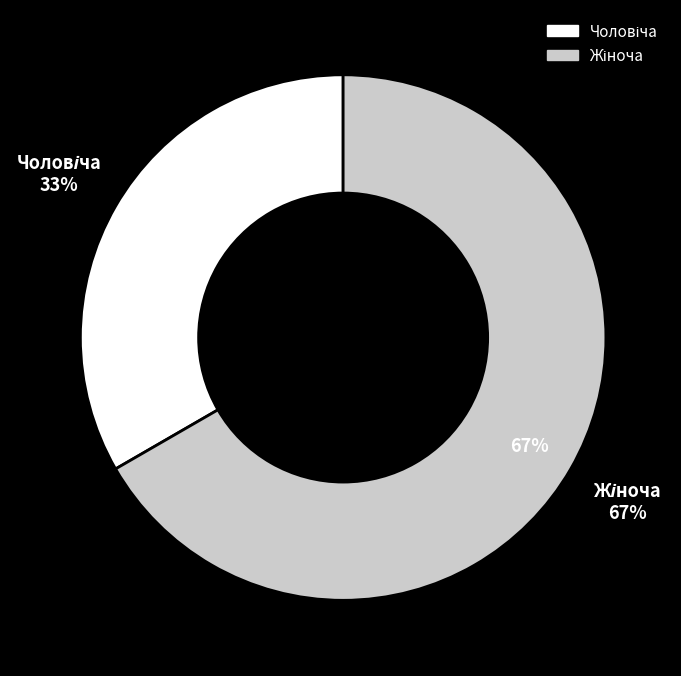

Approximately how many times larger is the value at Чоловіча compared to Жіноча?

0.5